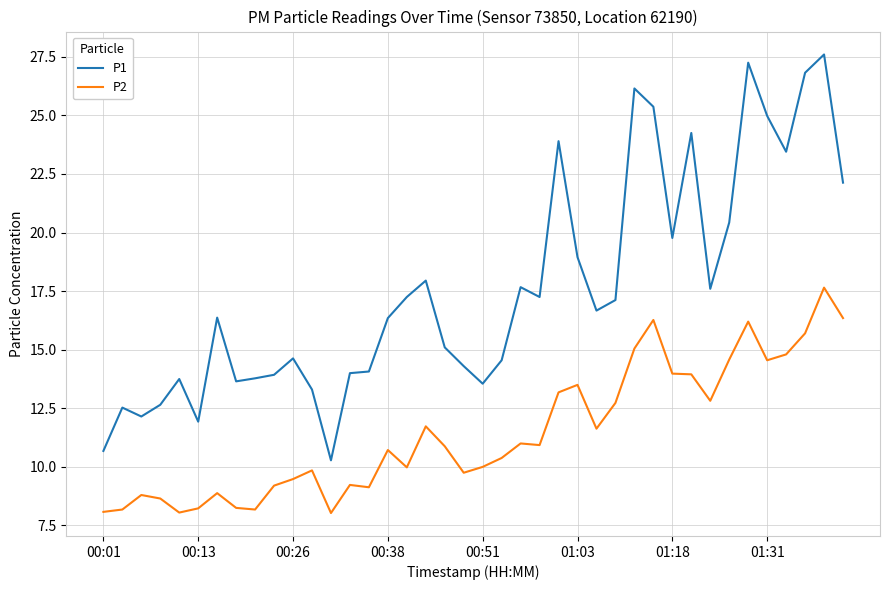

Which series has the largest range (max minus min)?

P1